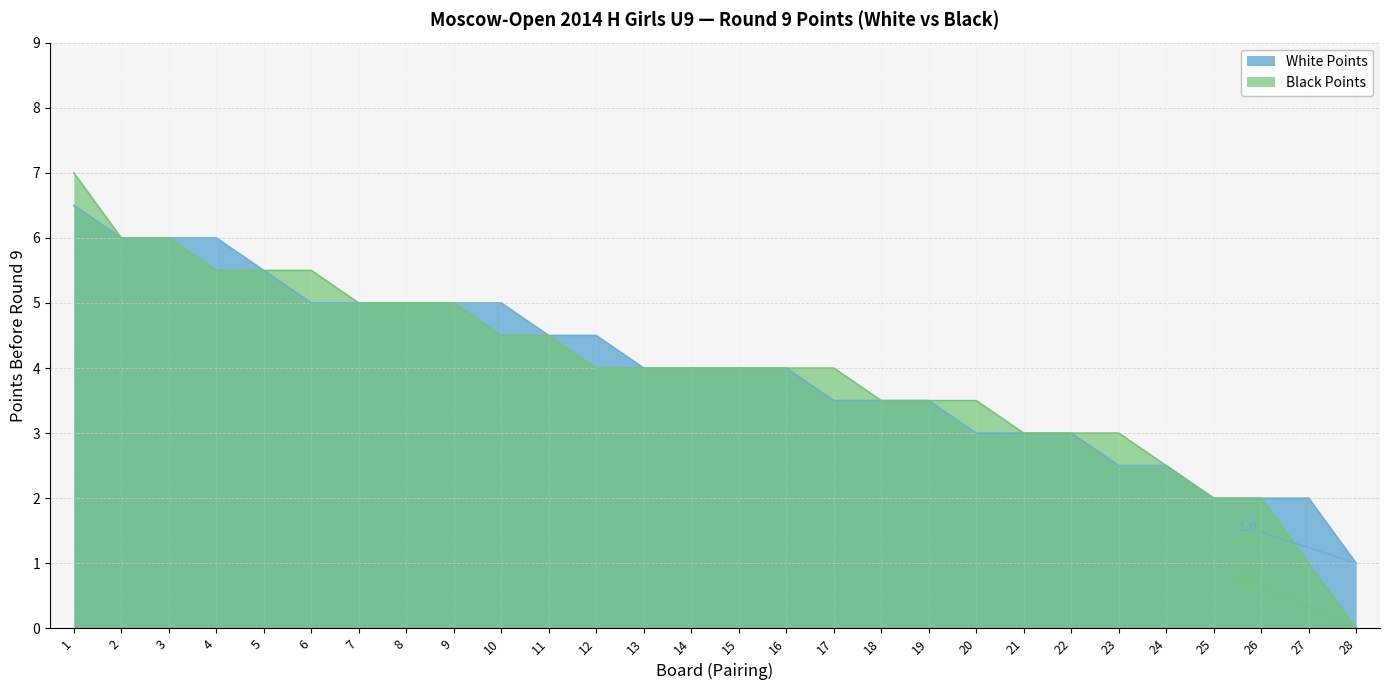

True or false: Black Points has more than 1 points higher than both neighbors.

False